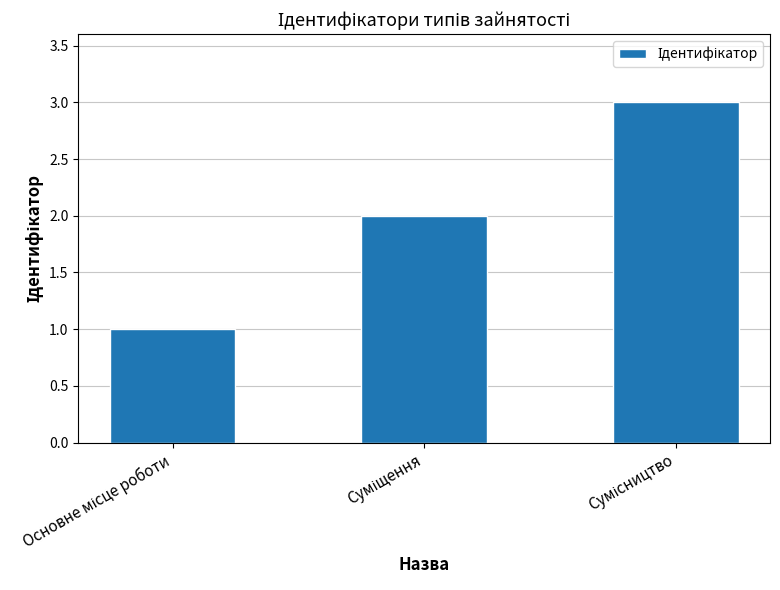

Are the bars grouped side by side (vs. stacked)?

No